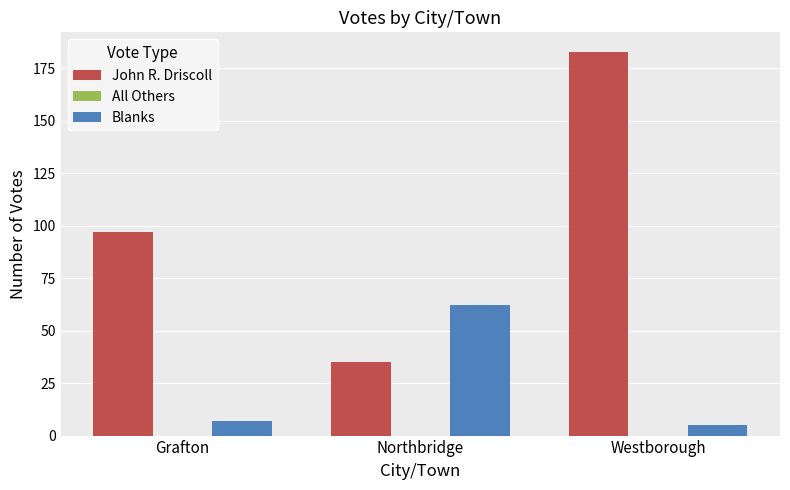

At how many categories does at least one series exceed 169?

1